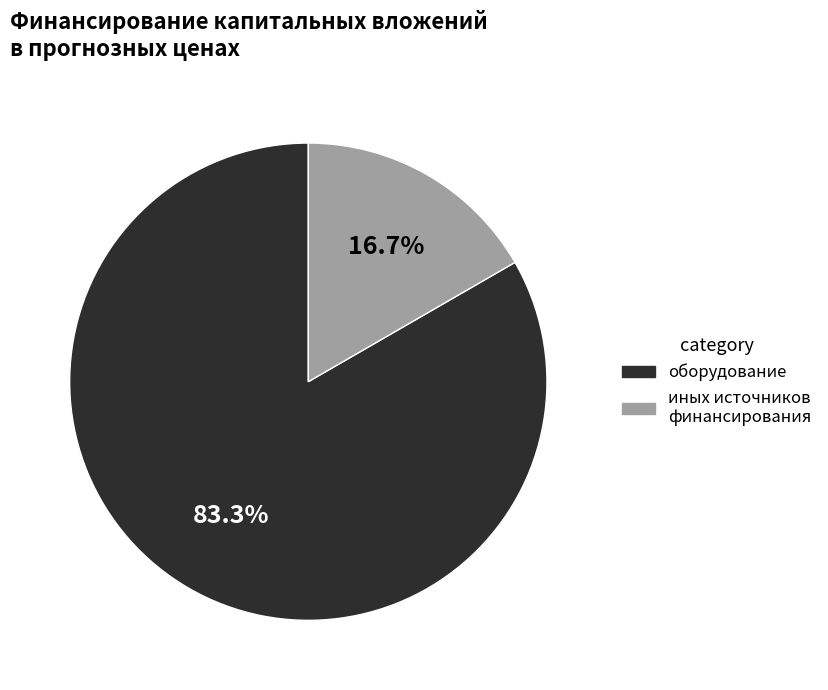

Is there a majority slice in this chart?

Yes